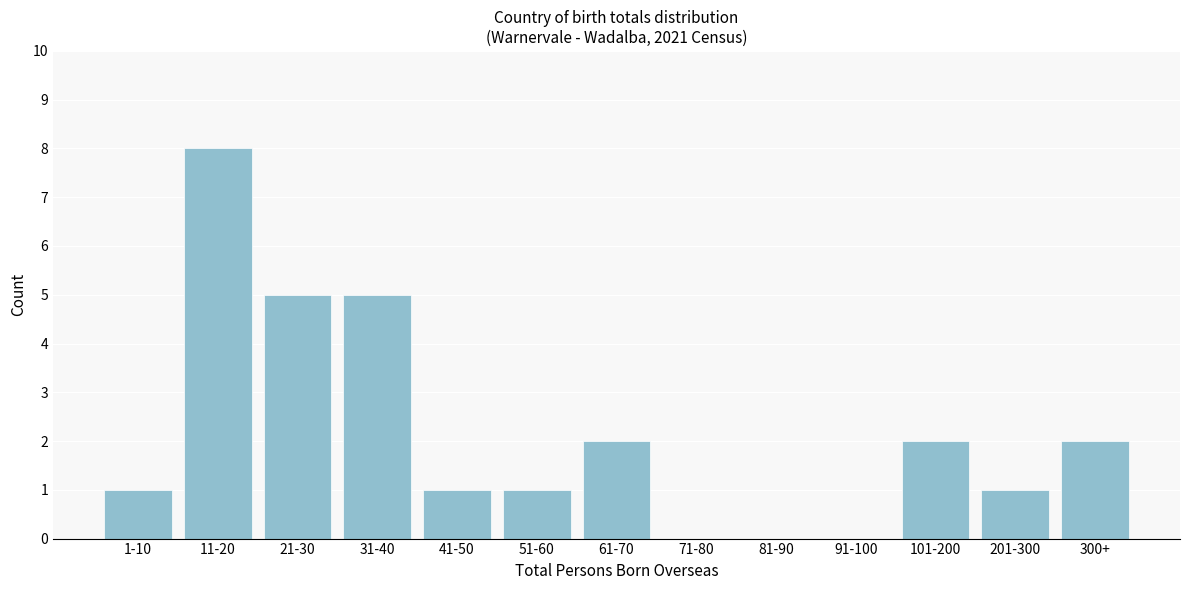

Reading left to right, what are all the values shown in this chart?

1-10=1	11-20=8	21-30=5	31-40=5	41-50=1	51-60=1	61-70=2	71-80=0	81-90=0	91-100=0	101-200=2	201-300=1	300+=2